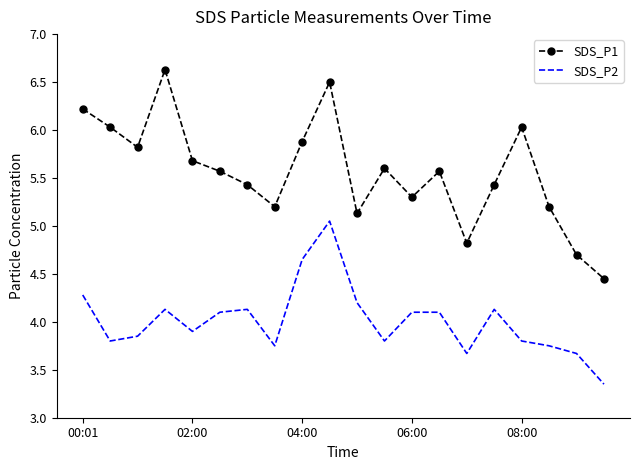

List the series in order of their overall mean, lowest first.

SDS_P2, SDS_P1